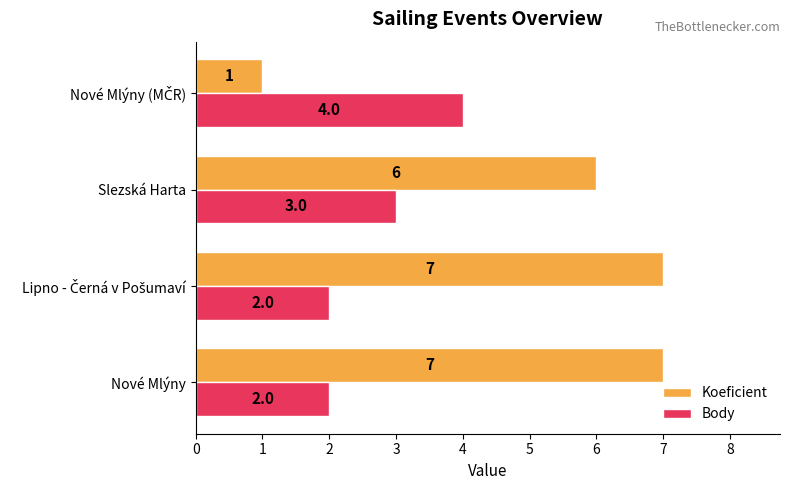

What is the highest value of the Body series?

4